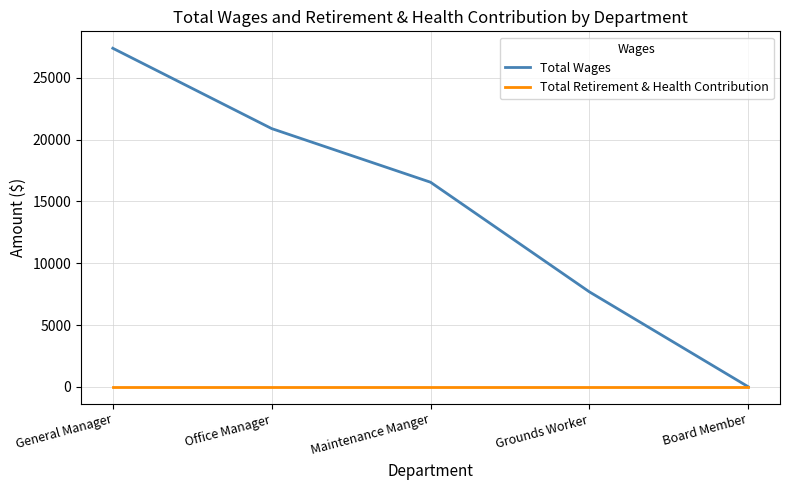

At which label is Total Wages closest to 13702?

Maintenance Manger